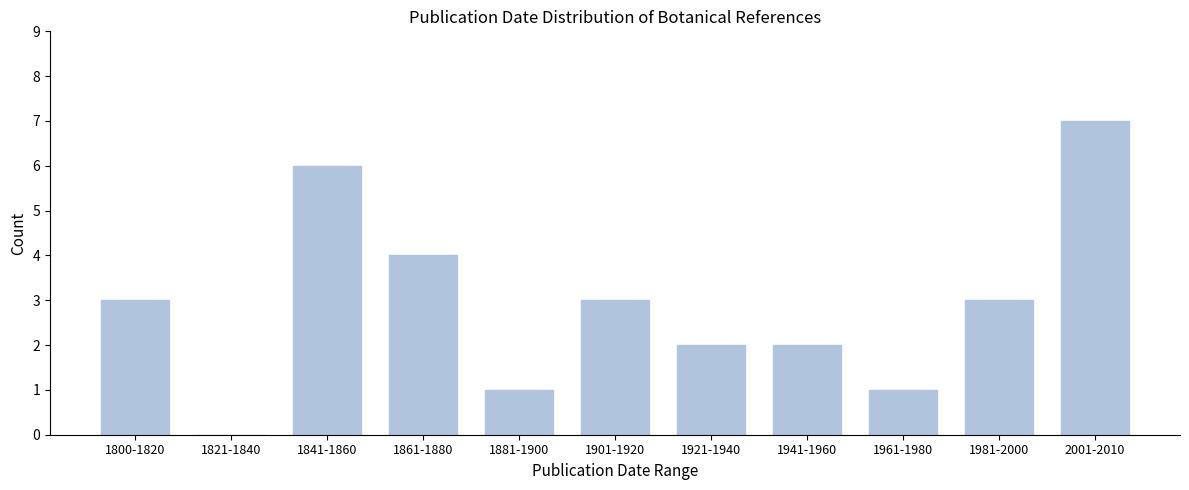

Reading left to right, list all the values displayed in this chart.

1800-1820=3	1821-1840=0	1841-1860=6	1861-1880=4	1881-1900=1	1901-1920=3	1921-1940=2	1941-1960=2	1961-1980=1	1981-2000=3	2001-2010=7